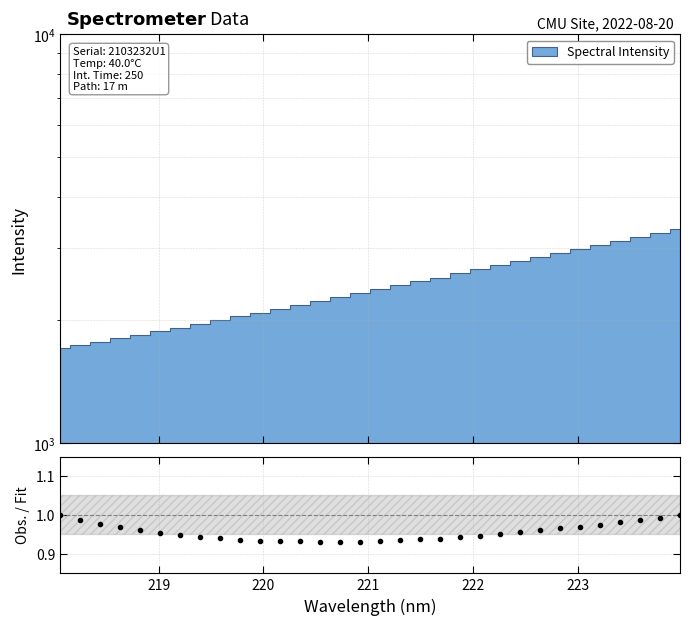

How many points are higher than both their immediate neighbors (excluding endpoints)?

1